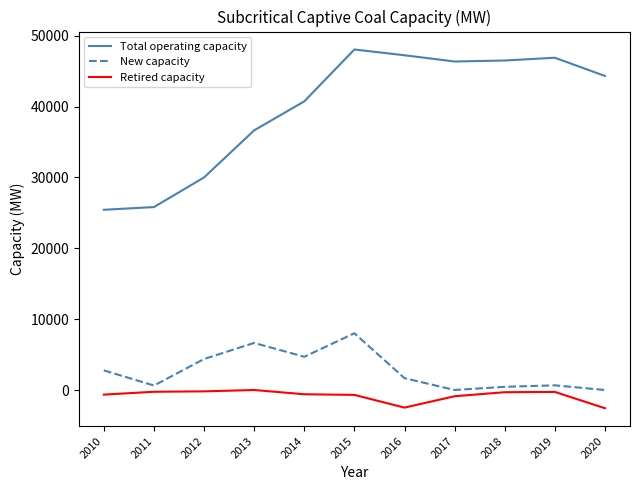

Does the chart display data point markers on the line(s)?

No